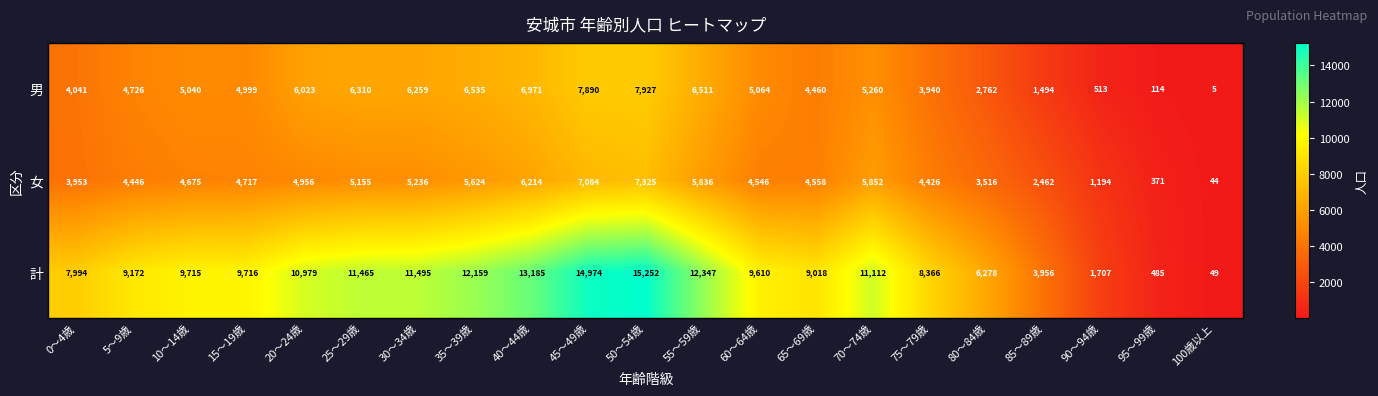

Which series changed the most between 15～19歳 and 95～99歳?

計